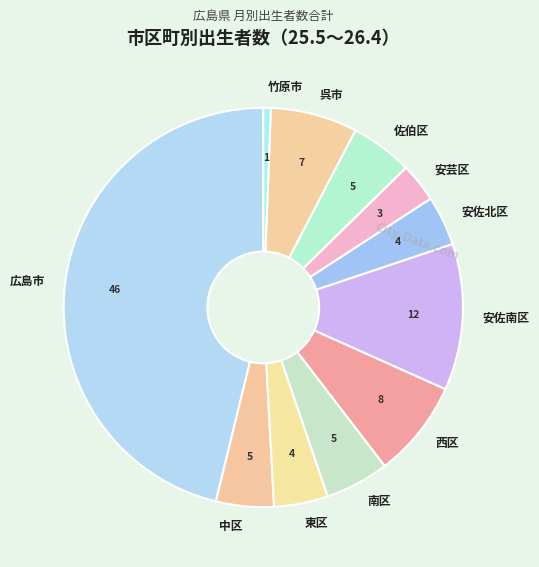

Does any single category account for the majority?

No